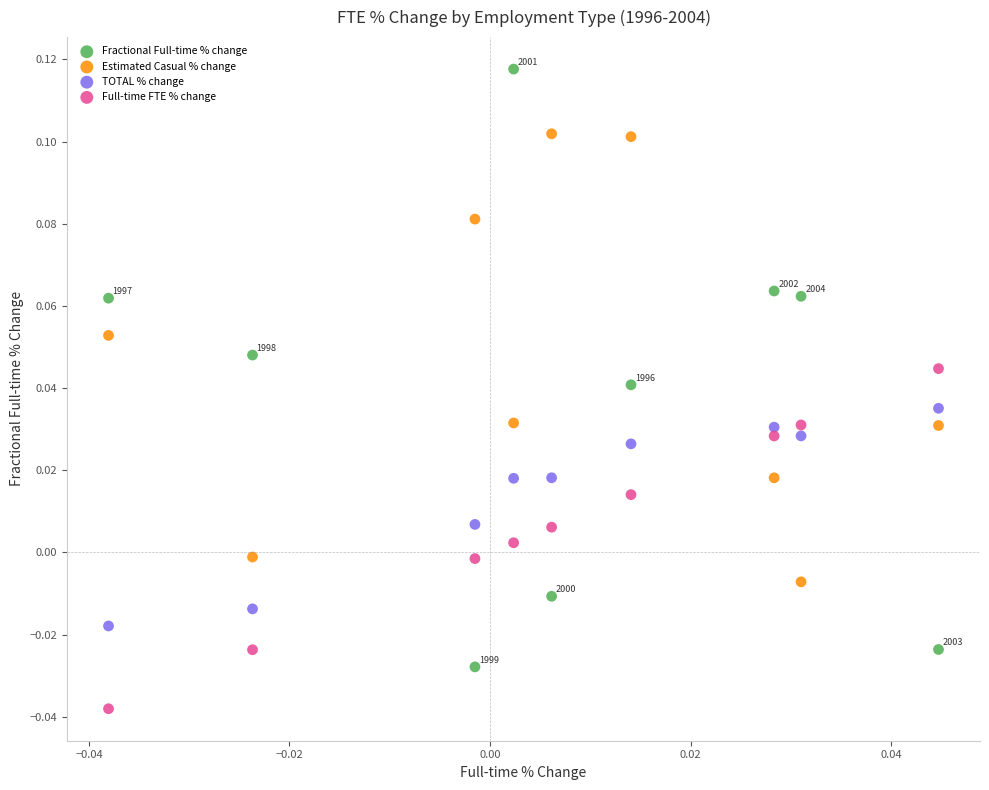

Which series contains the highest Y value?

Fractional Full-time % change